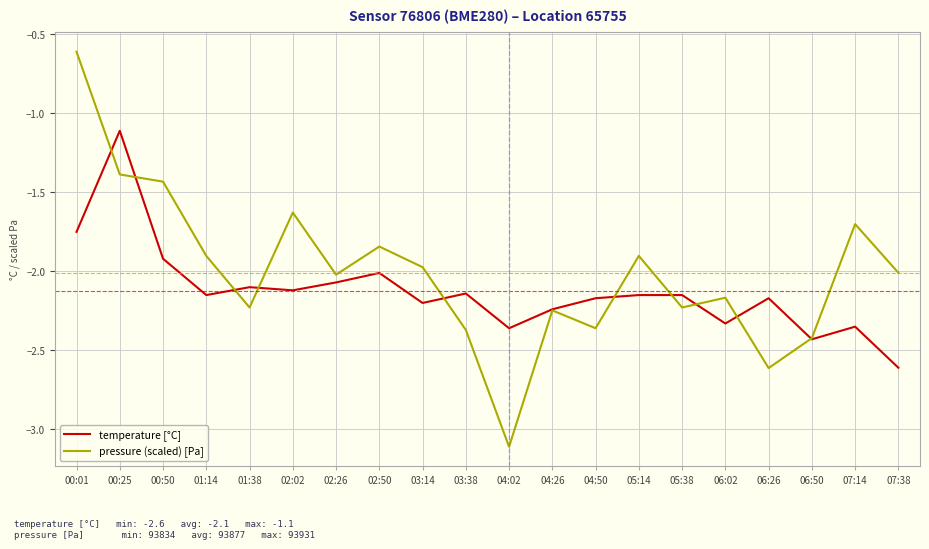

True or false: temperature [°C] and pressure (scaled) [Pa] intersect in this chart.

True